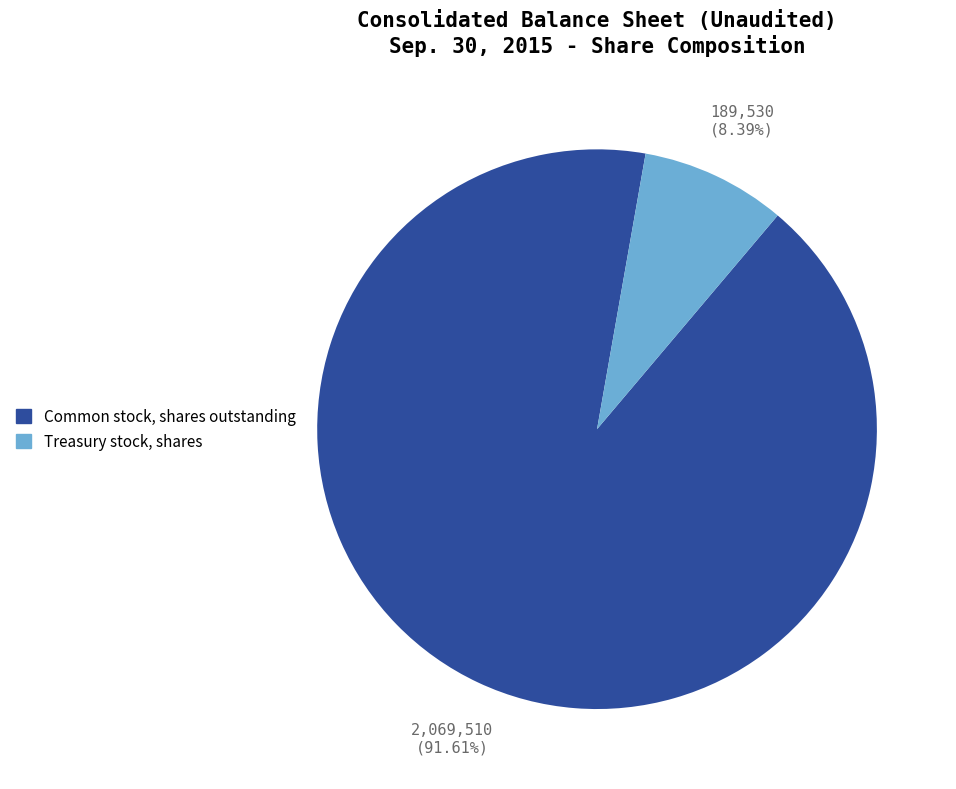

To the nearest percent, what percentage of the pie is Treasury stock, shares?

8%